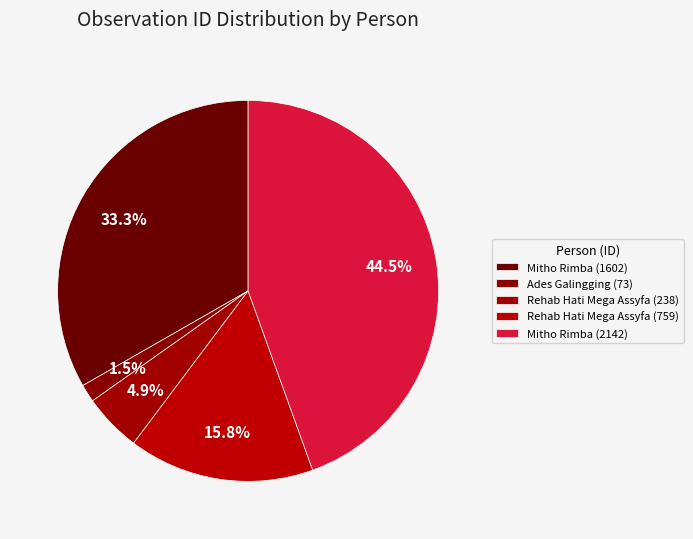

Count the number of slices in the pie.

5